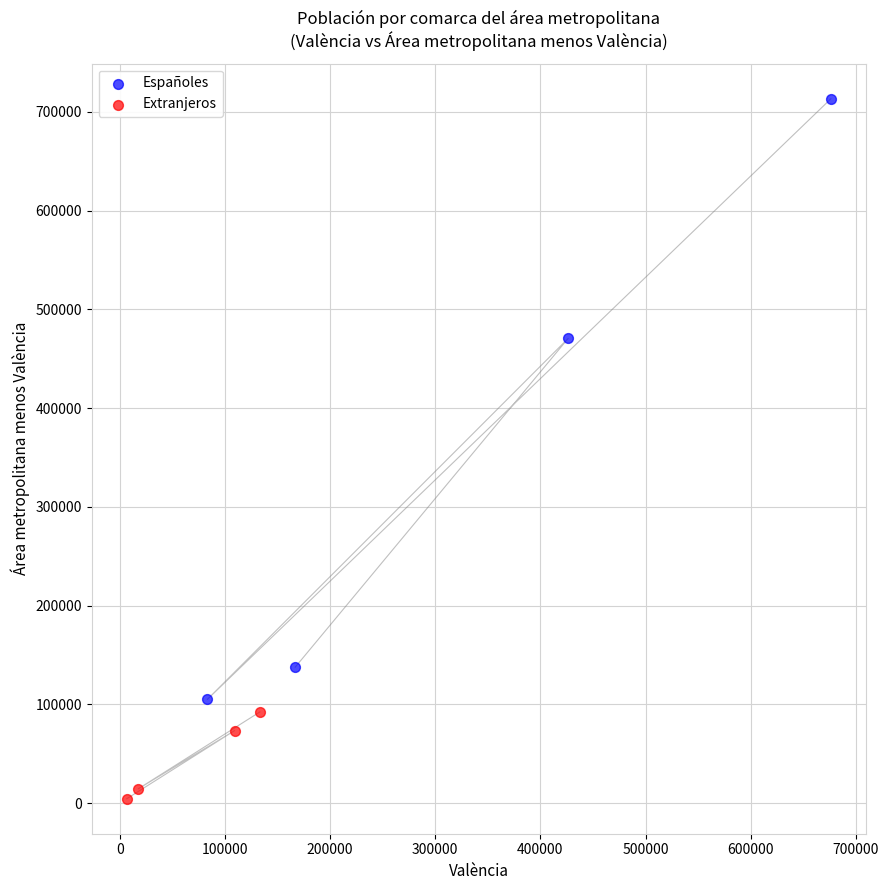

Which series has the widest spread of Y values?

Españoles